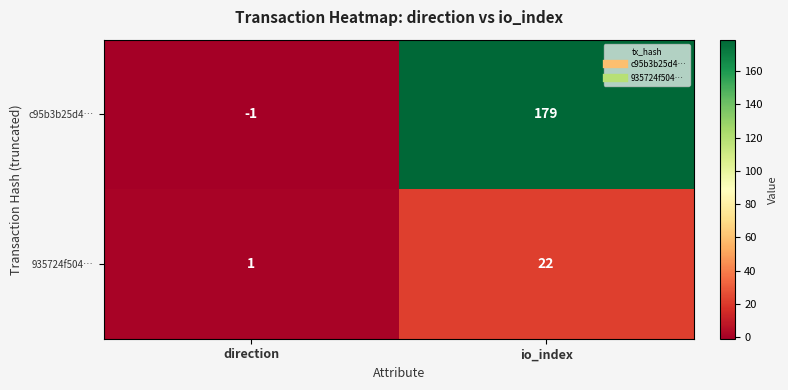

Reading left to right, what are all the values shown in this chart?

c95b3b25d4…: direction=-1	io_index=179
935724f504…: direction=1	io_index=22